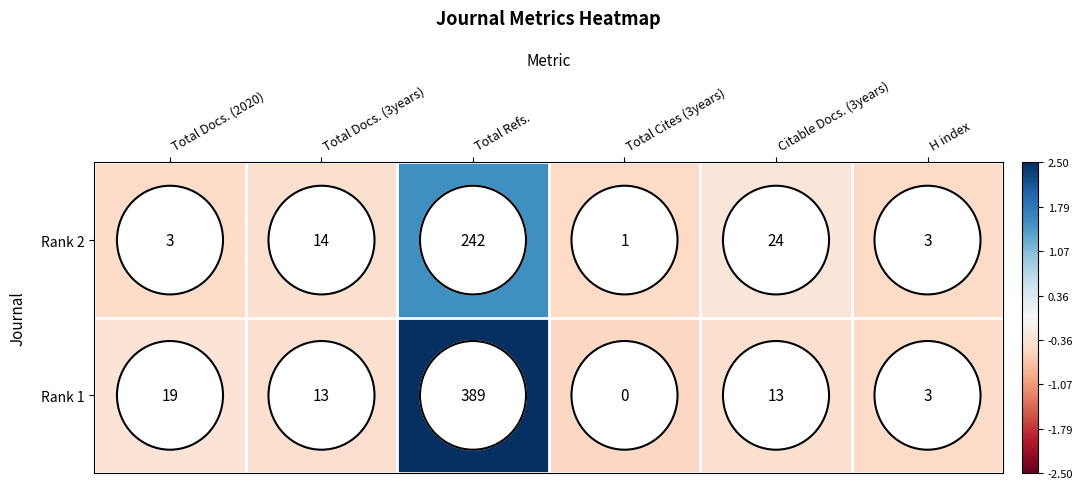

What is the difference between the maximum and minimum values in the Rank 2 series?

241